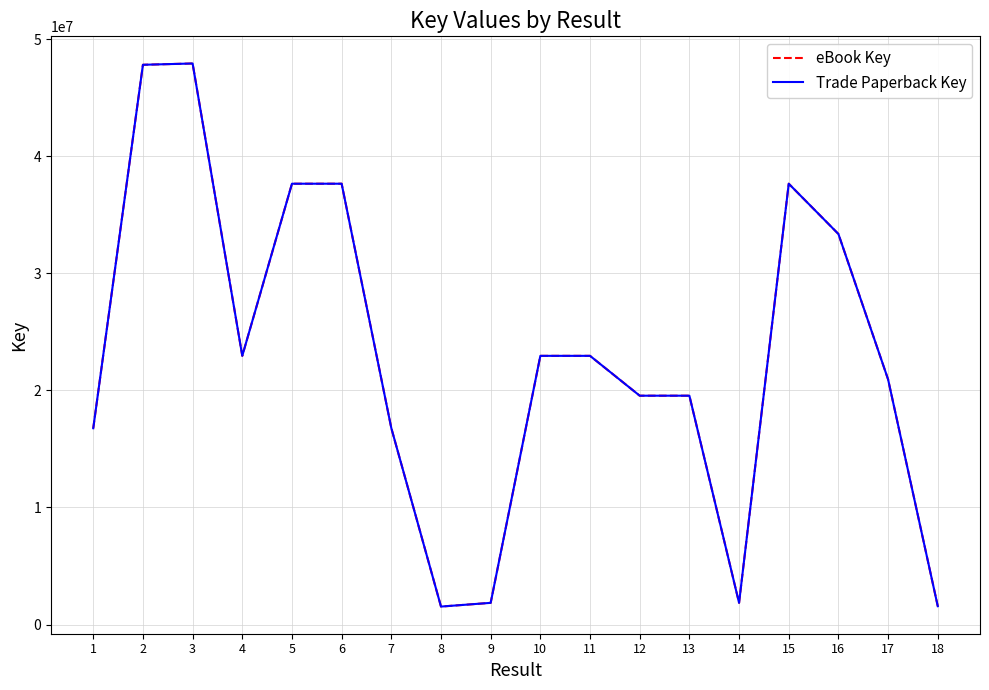

What is the smallest value displayed?

1536549